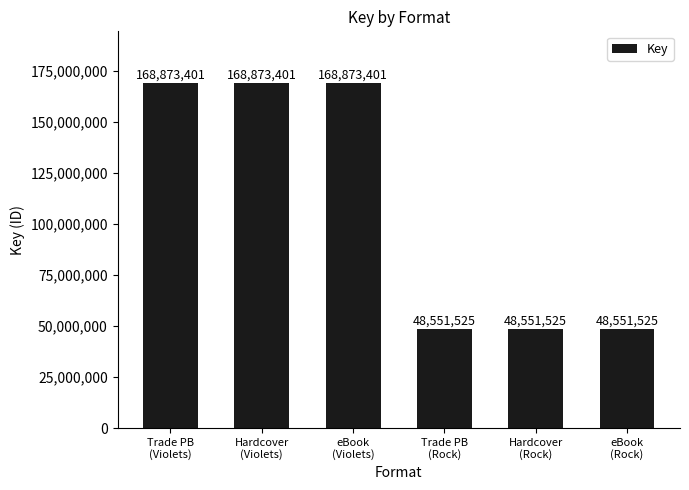

What is the greatest value displayed?

168873401